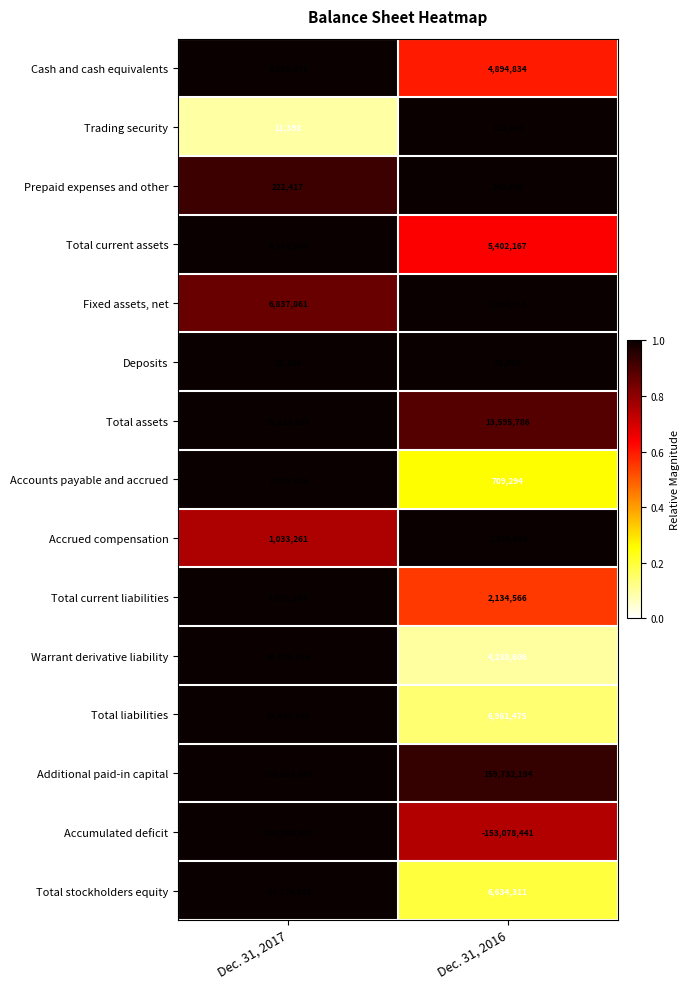

What is the total value across all series at Dec. 31, 2017?

72974718